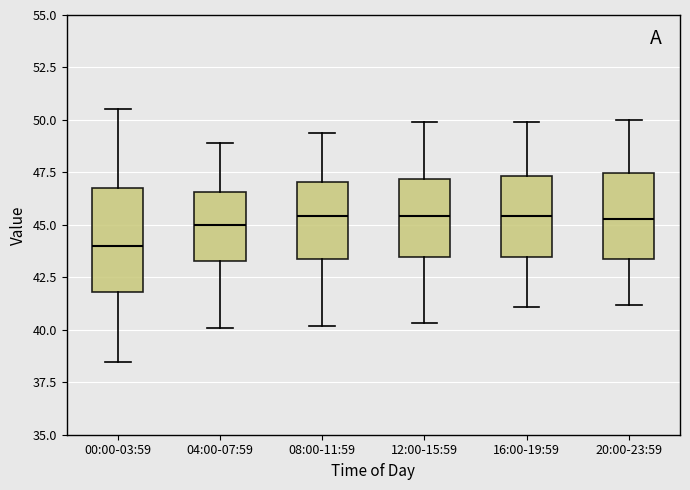

Reading left to right, transcribe this box plot: for each box, give where its median line is, the range the box spans, and where its two whiskers end, as read against the y-axis. The values are not printed on the chart, so give them approximately, as read against the axis.

00:00-03:59: median 44.0, box 42.0 to 47.0, whiskers 38.5 to 50.5
04:00-07:59: median 45.0, box 43.5 to 46.5, whiskers 40.0 to 49.0
08:00-11:59: median 45.5, box 43.5 to 47.0, whiskers 40.0 to 49.5
12:00-15:59: median 45.5, box 43.5 to 47.0, whiskers 40.5 to 50.0
16:00-19:59: median 45.5, box 43.5 to 47.5, whiskers 41.0 to 50.0
20:00-23:59: median 45.5, box 43.5 to 47.5, whiskers 41.0 to 50.0